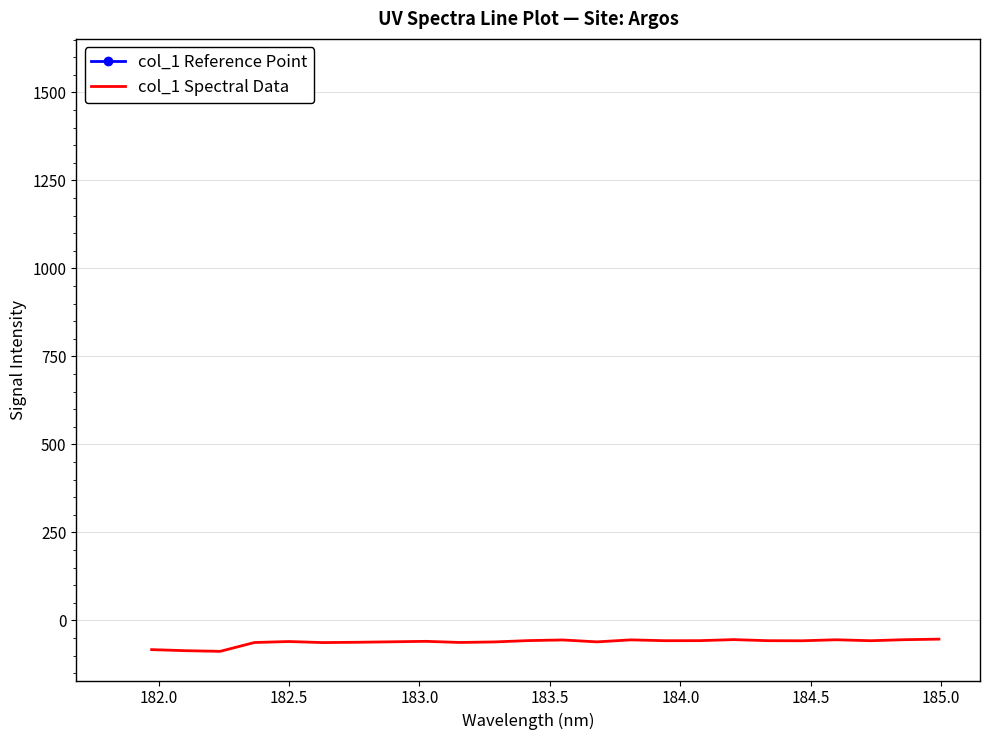

What is the difference between the second highest and second lowest values?

31.5